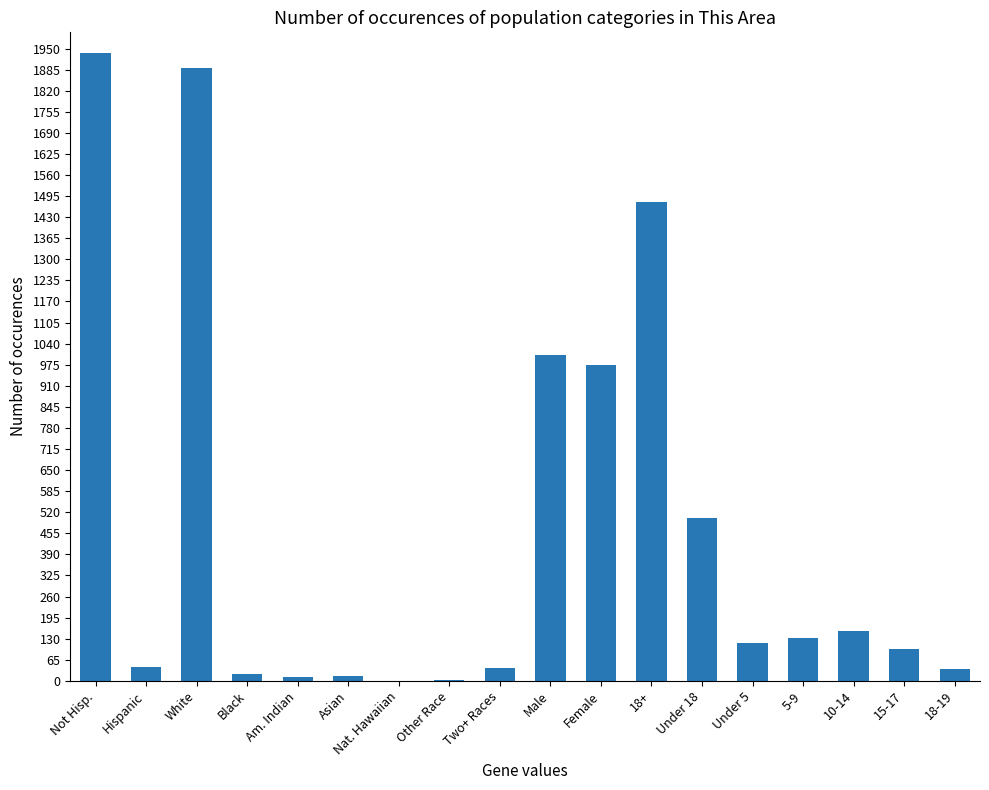

The value at 15-17 is 98. True or false?

True